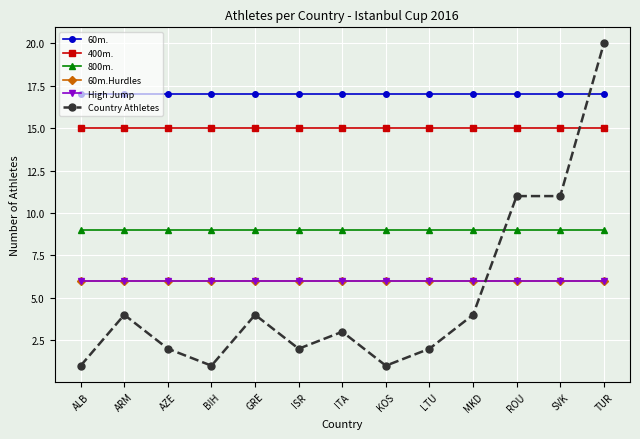

What are all the series names shown in the legend?

60m., 400m., 800m., 60m.Hurdles, High Jump, Country Athletes